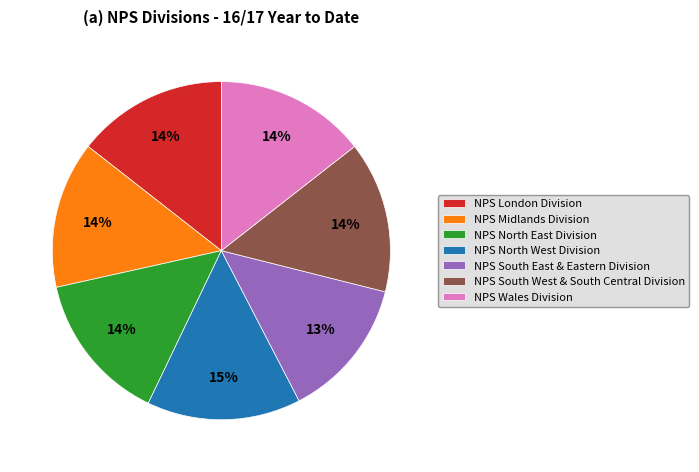

The NPS Wales Division slice represents 6% of the pie. True or false?

False